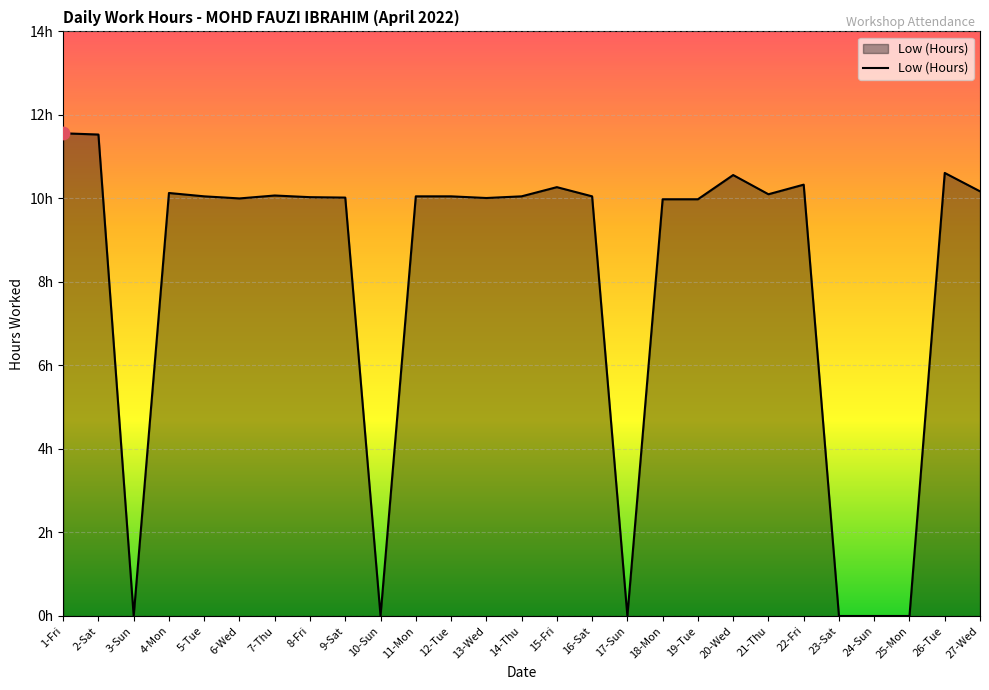

What is the ratio of the value at 7-Thu to the value at 16-Sat?

1.0